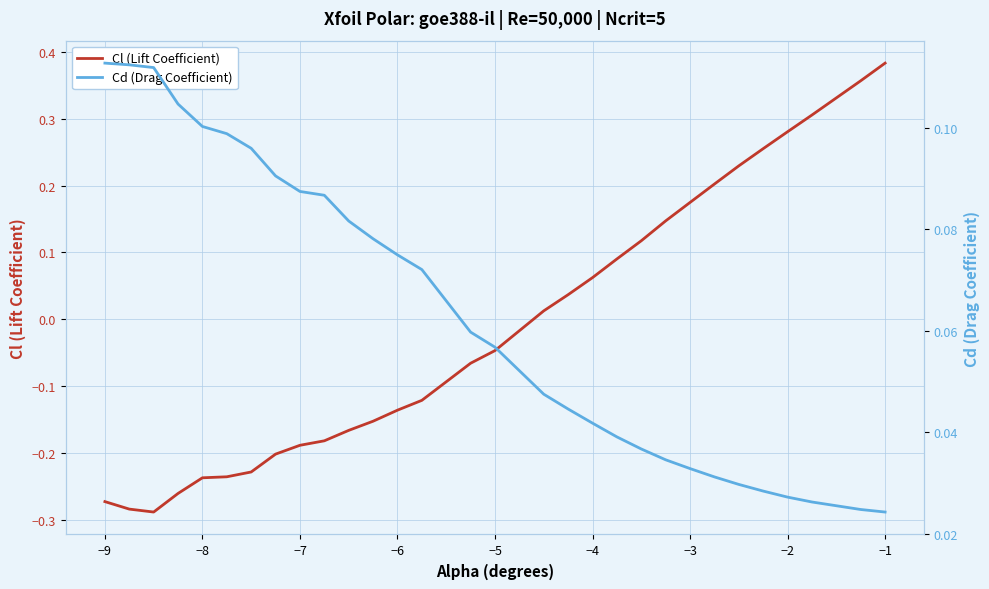

At which label does Cl (Lift Coefficient) reach its peak?

−1